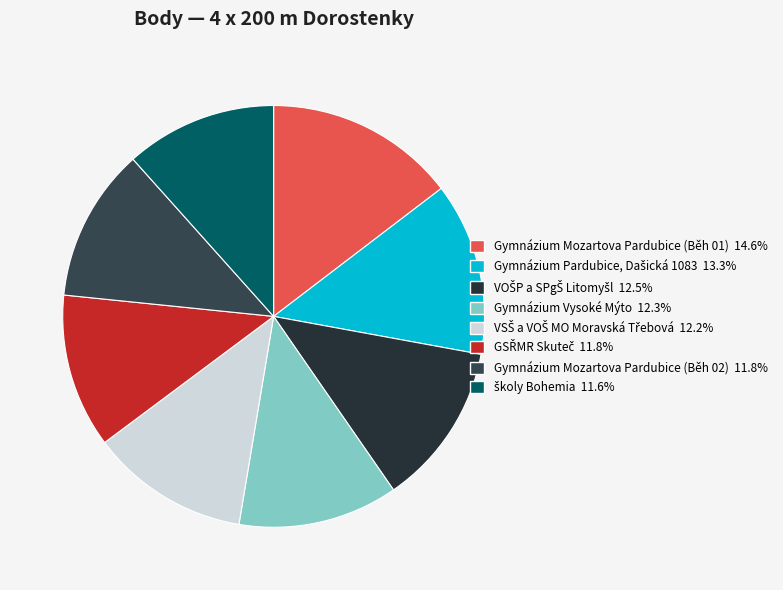

The Gymnázium Mozartova Pardubice (Běh 02) slice represents 12% of the pie. True or false?

True